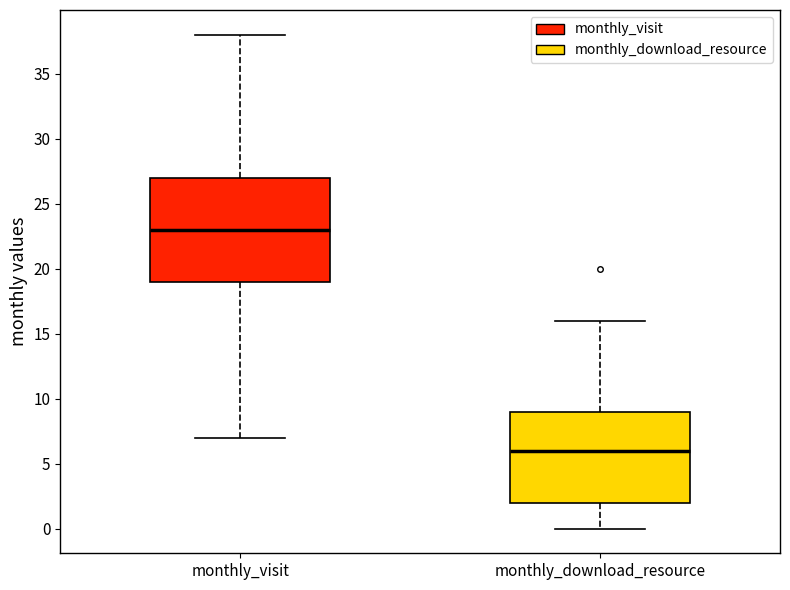

Reading left to right, read every box against the y-axis: the position of its median line, the range the box covers, and the ends of its whiskers. The values are not printed on the chart, so give them approximately, as read against the axis.

monthly_visit: median 23, box 19 to 27, whiskers 7 to 38
monthly_download_resource: median 6, box 2 to 9, whiskers 0 to 16